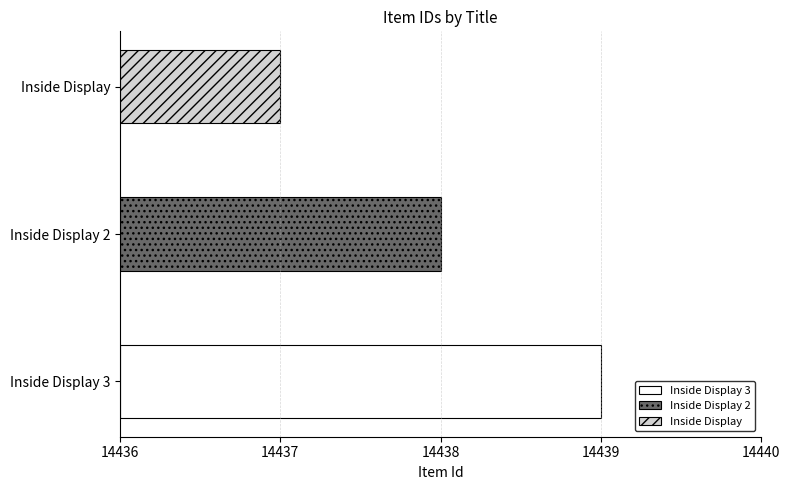

At which label is the value closest to 14438?

Inside Display 2